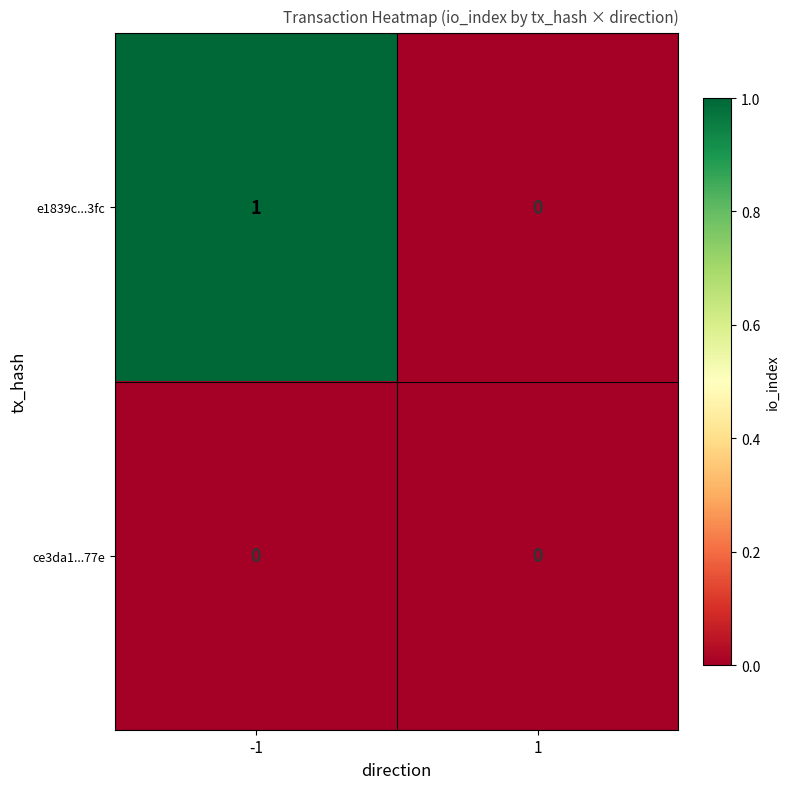

Reading left to right, what are all the values shown in this chart?

e1839c...3fc: 1	0
ce3da1...77e: 0	0